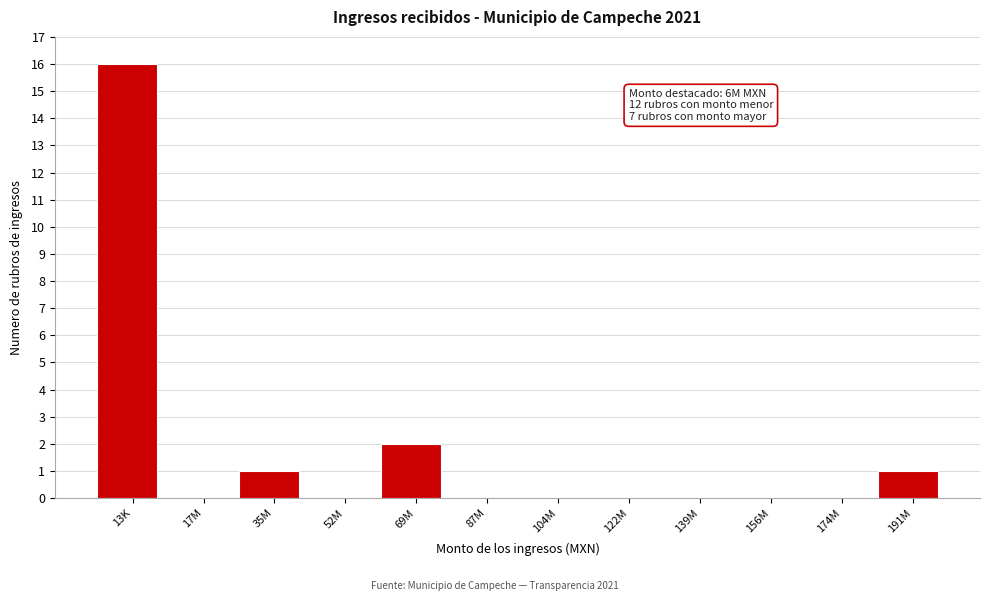

Reading left to right, list all the values displayed in this chart.

13K=16	17M=0	35M=1	52M=0	69M=2	87M=0	104M=0	122M=0	139M=0	156M=0	174M=0	191M=1